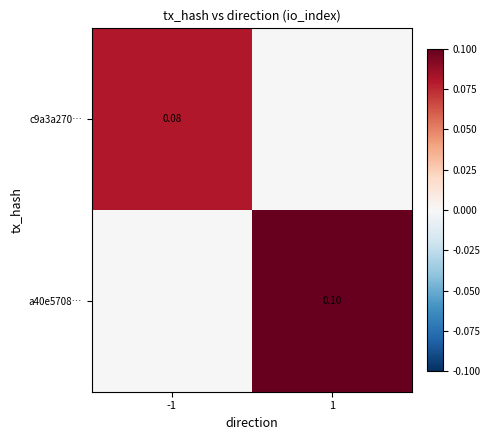

Count the number of data series in this chart.

2